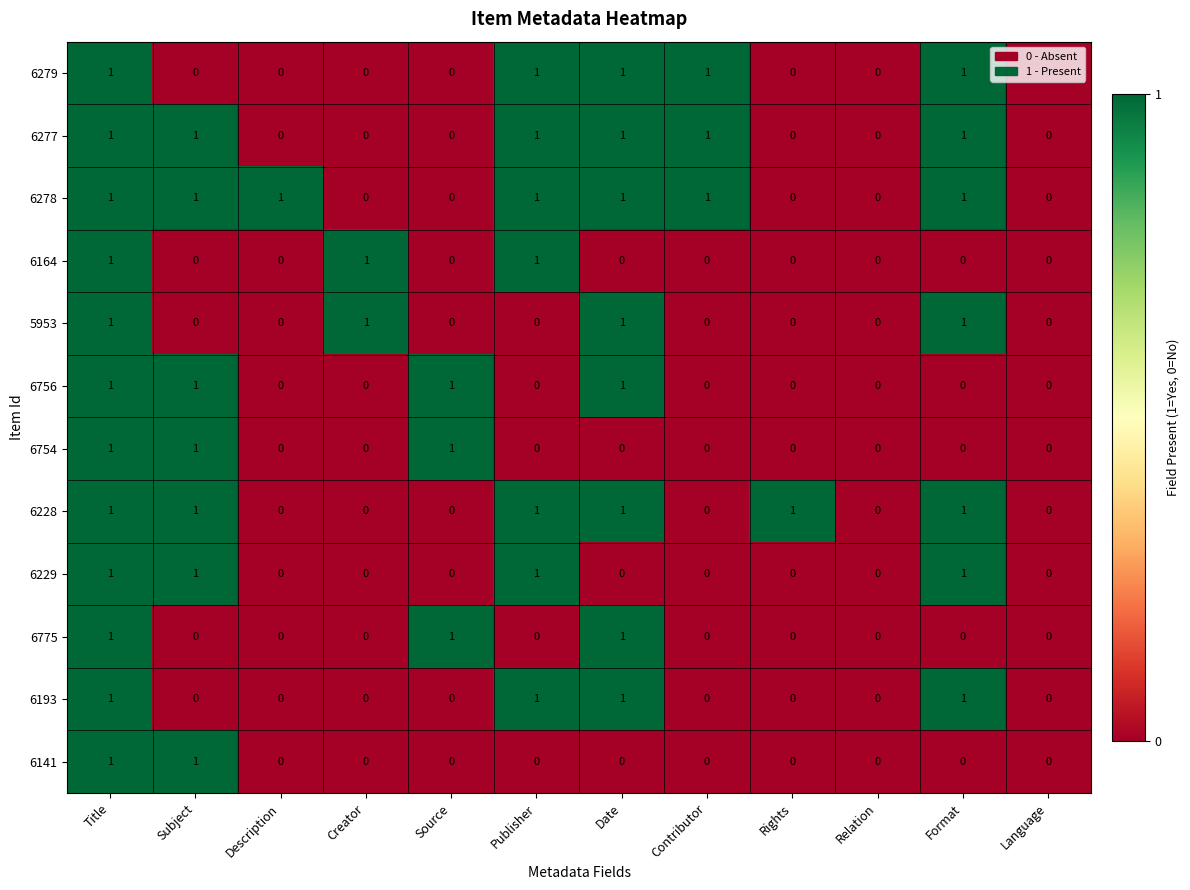

What is the total value across all series at Title?

12